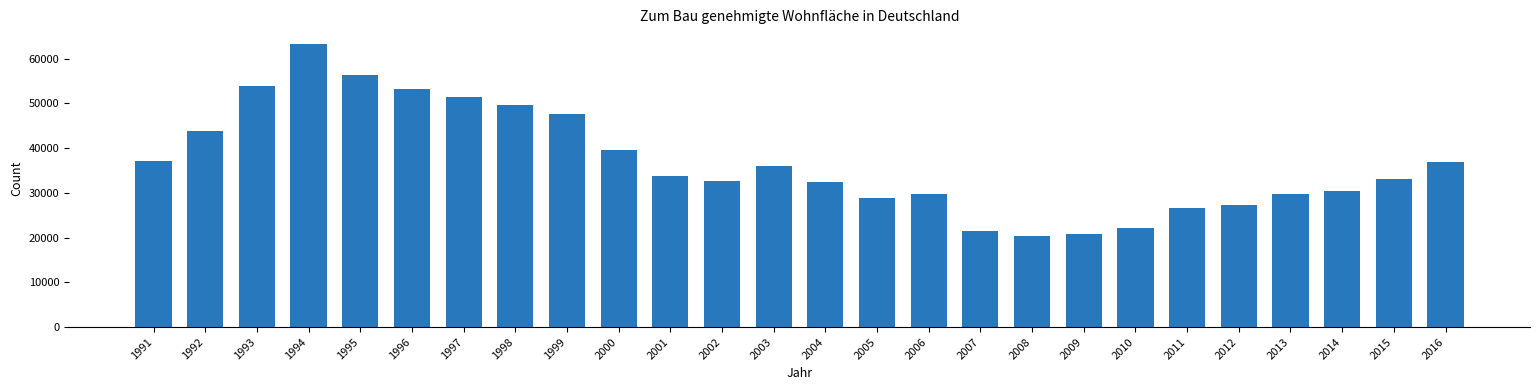

What is the average value?

36867.1